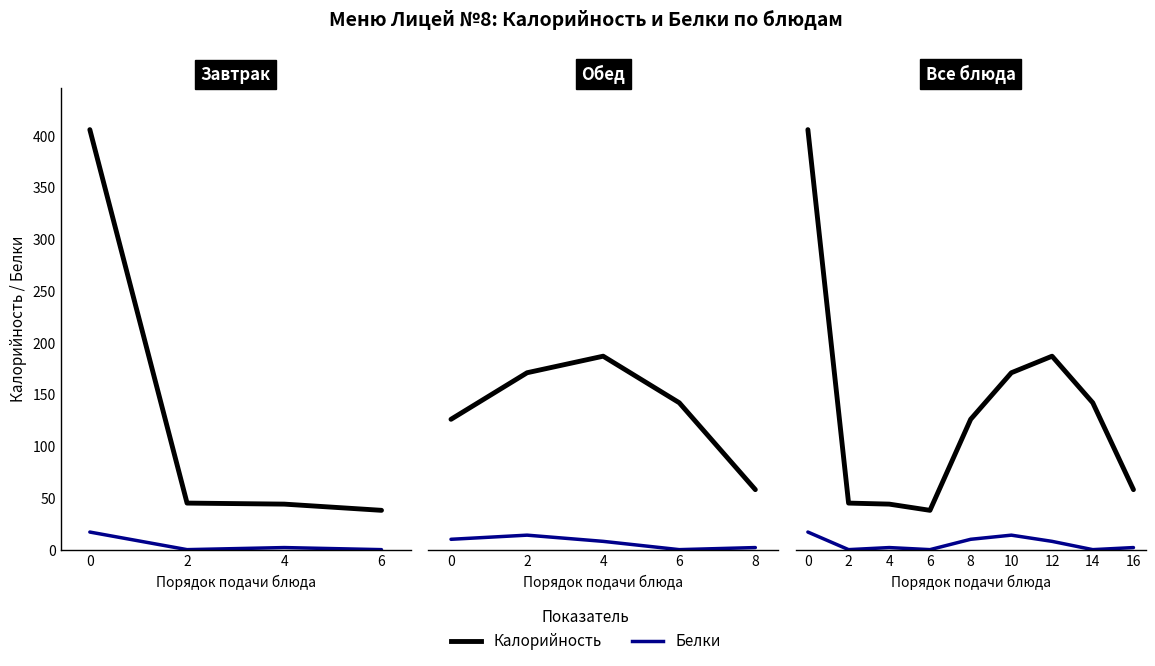

True or false: Калорийность and Белки intersect in this chart.

False